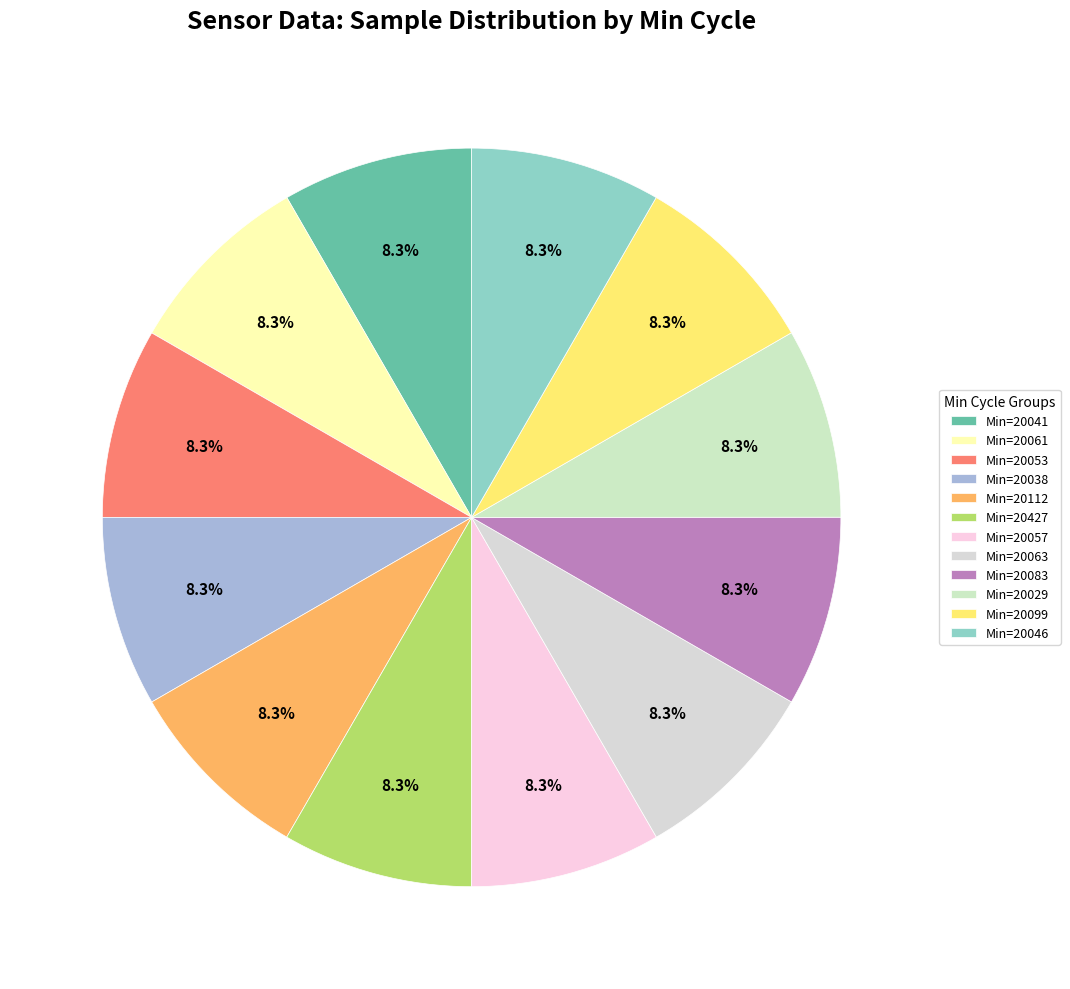

How many segments does this pie chart have?

12